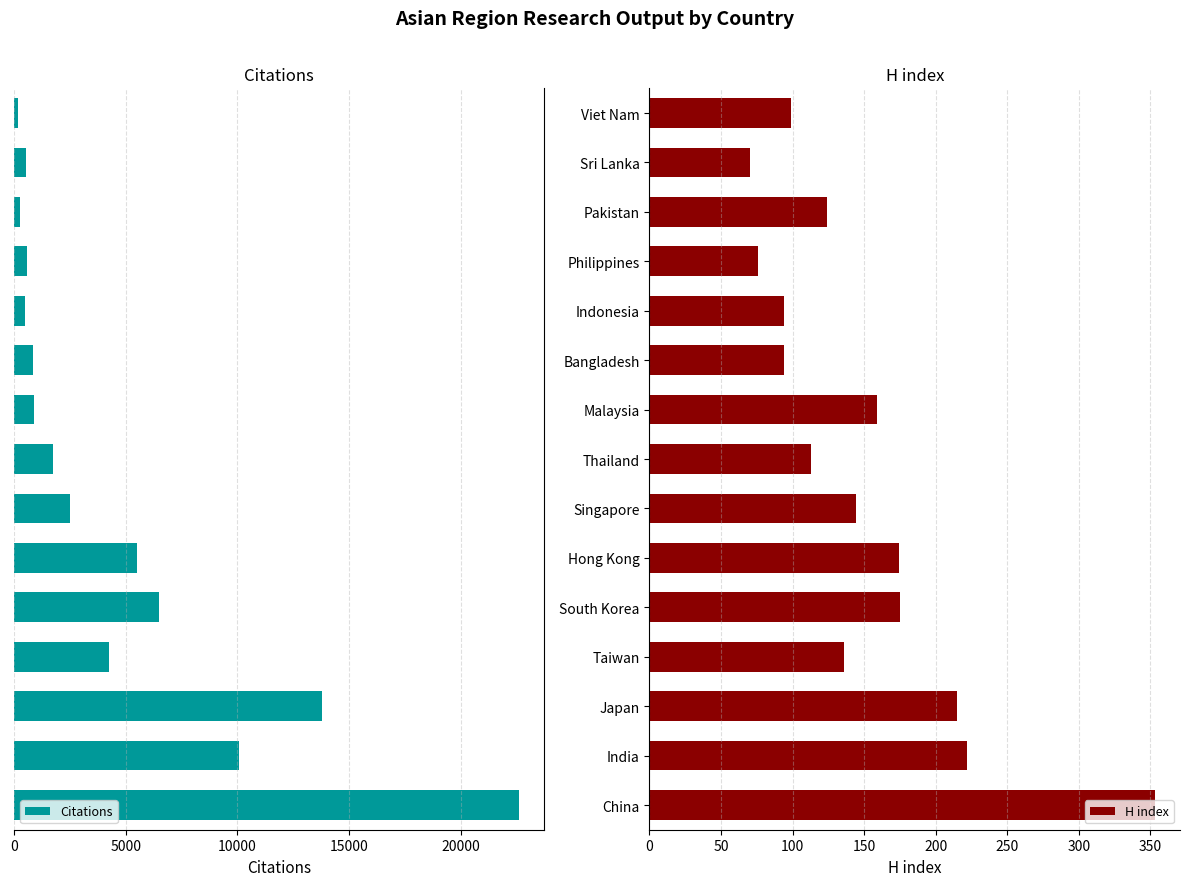

What is the sum of all Citations values?

70826